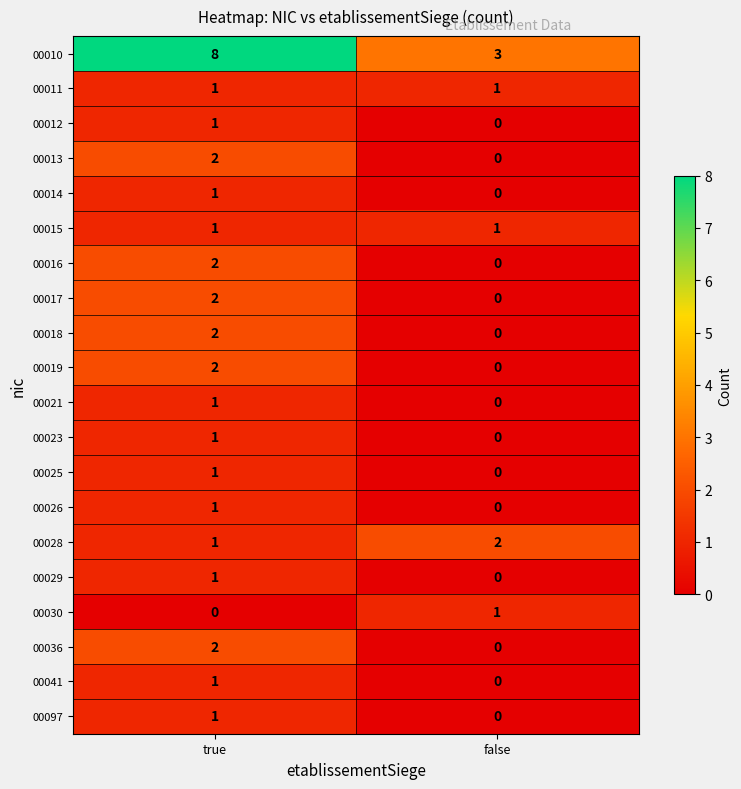

What is the sum of the 00028 values at true and false?

3